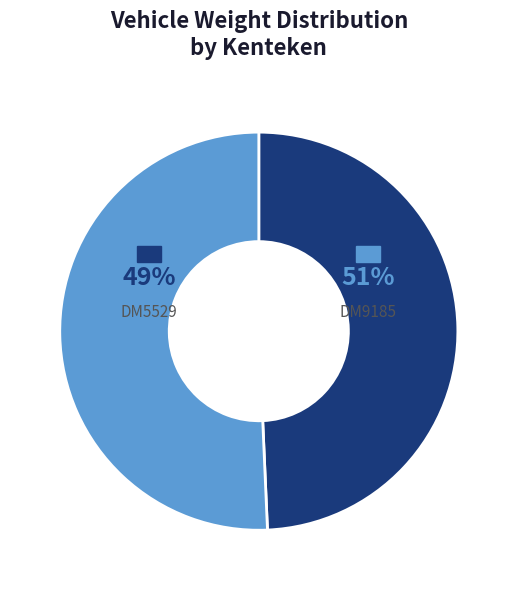

Count the number of slices in the pie.

2